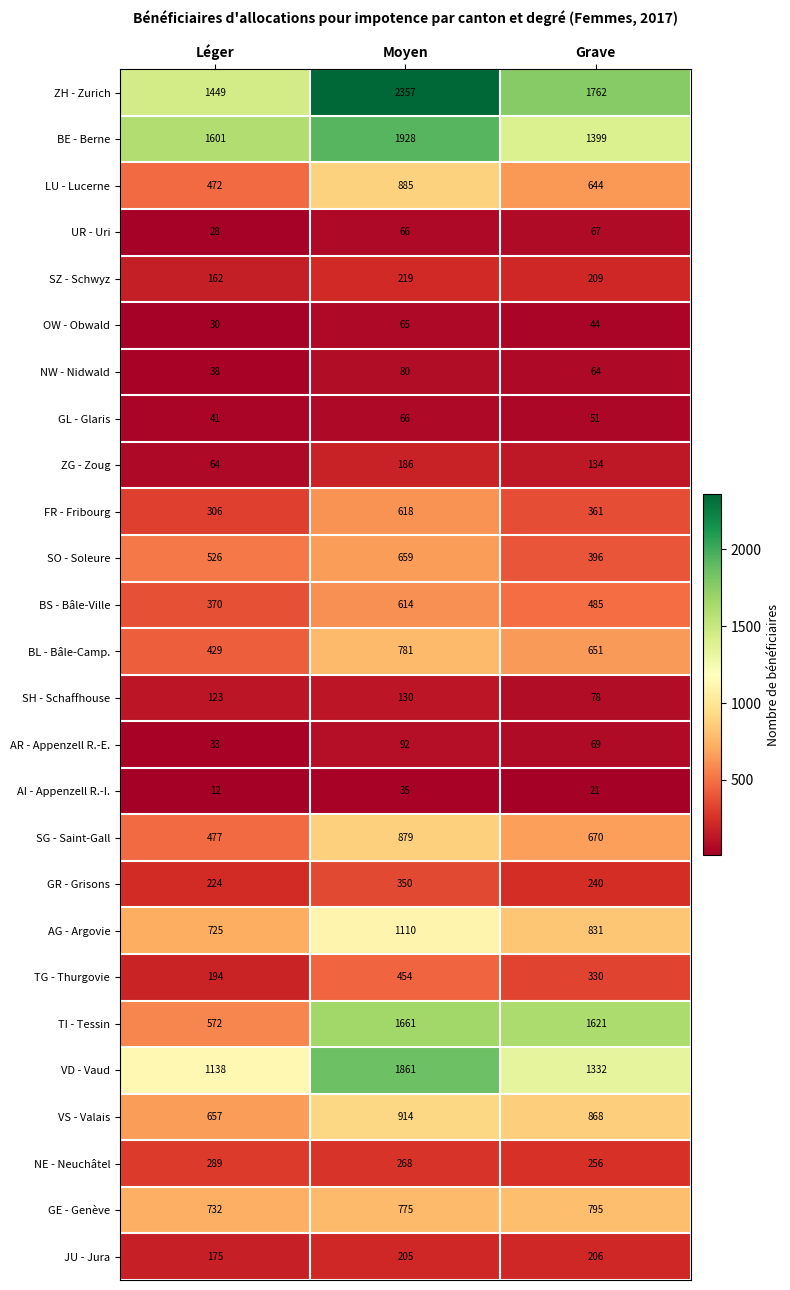

The value of GE - Genève at Moyen is 775. True or false?

True